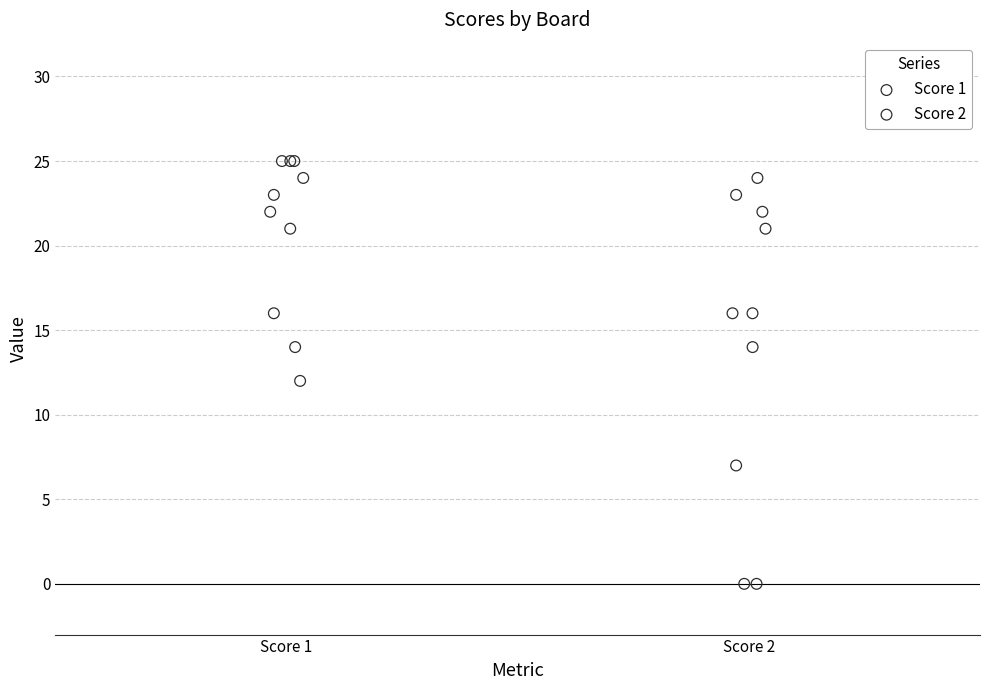

What are all the series names shown in the legend?

Score 1, Score 2